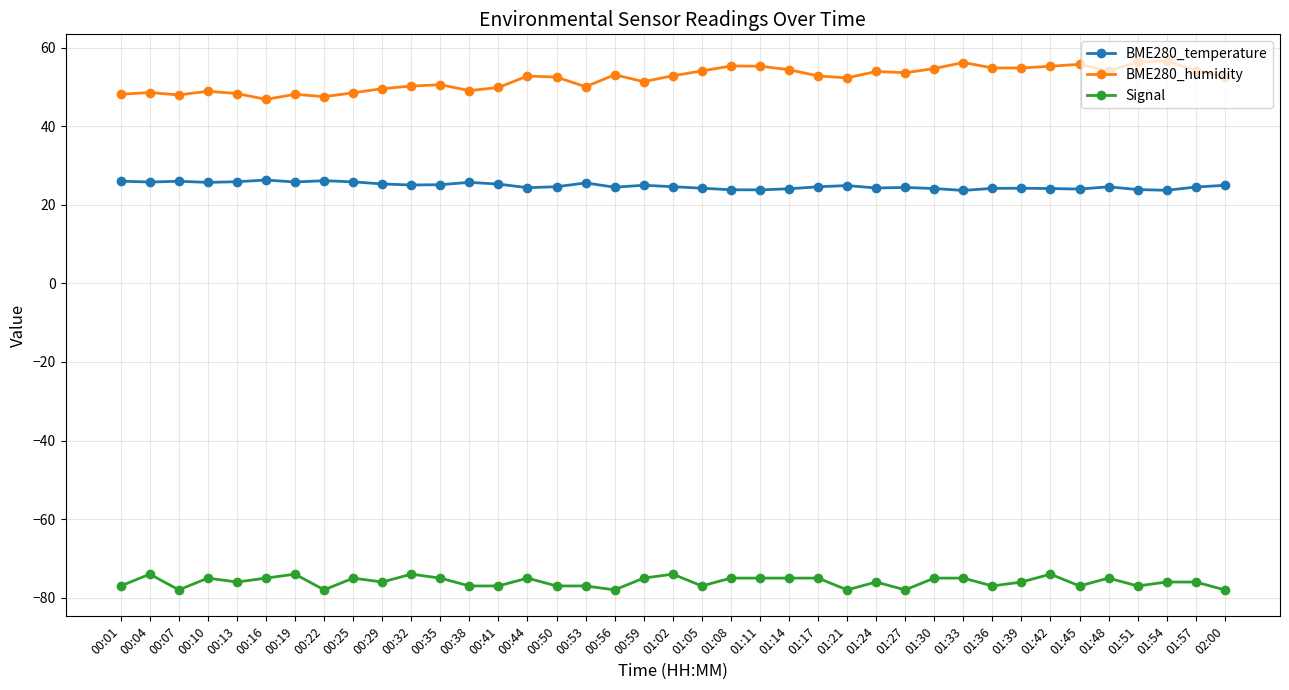

True or false: BME280_humidity and BME280_temperature intersect in this chart.

False